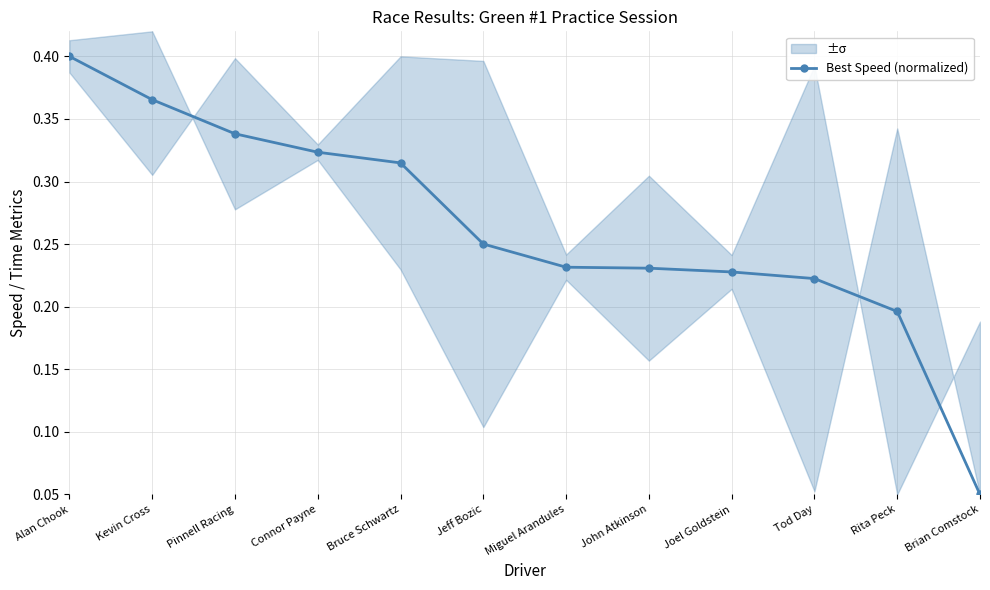

What is the change in value from Alan Chook to Tod Day?

-0.2